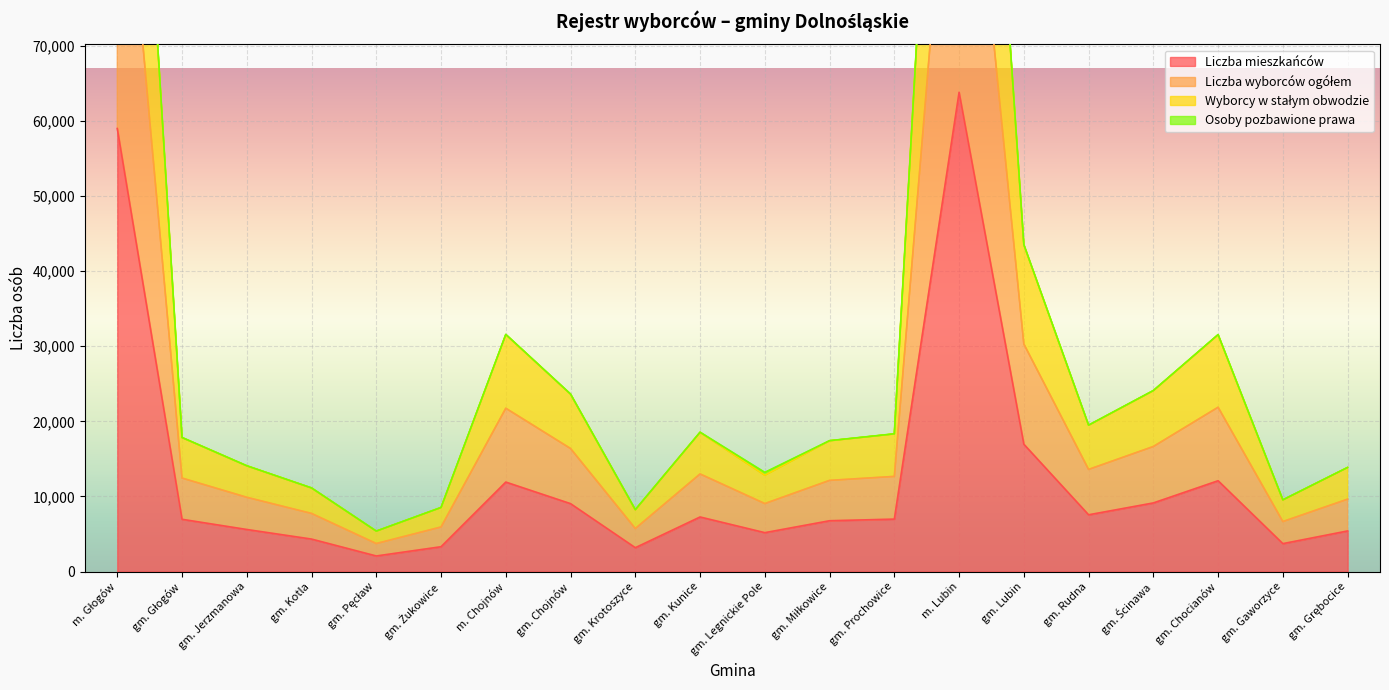

Does the chart display data point markers on the line(s)?

No